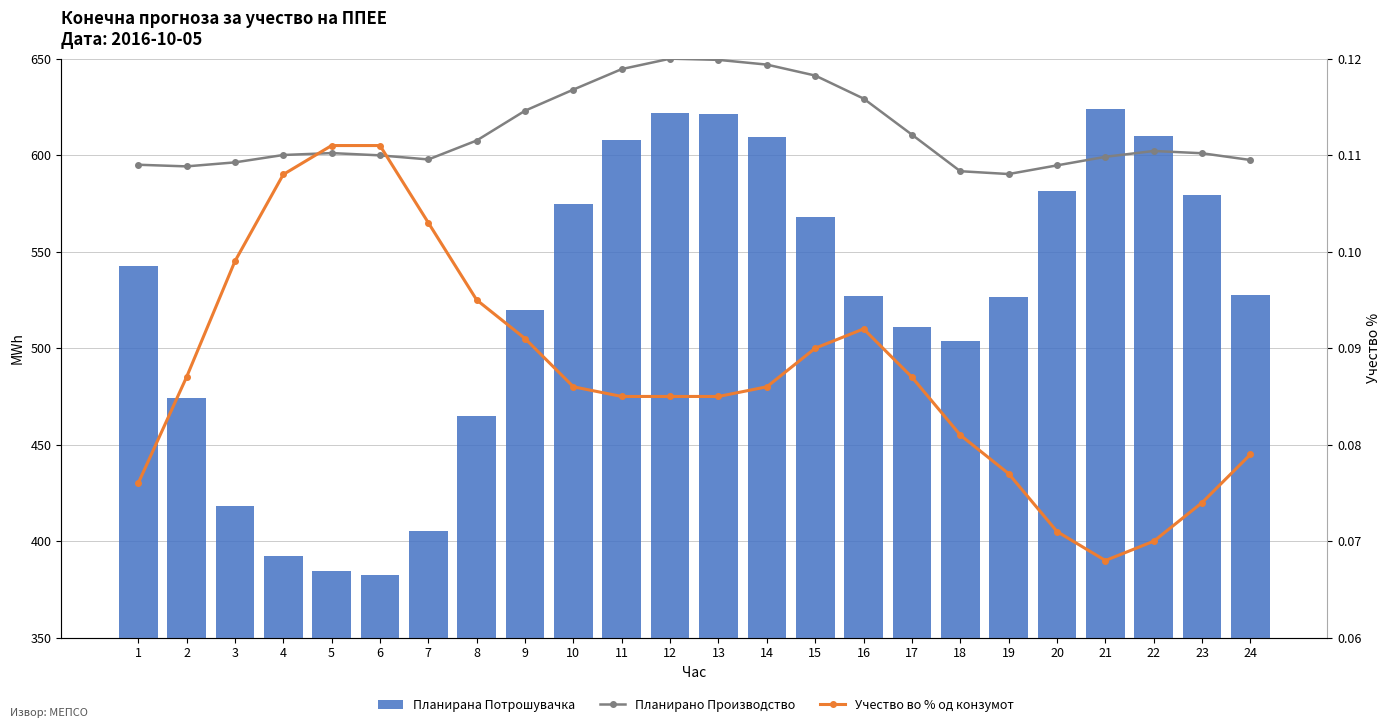

Reading left to right, list all the values displayed in this chart.

Планирана Потрошувачка: 1=542.7	2=474.2	3=418.5	4=392.2	5=384.8	6=382.6	7=405.5	8=464.6	9=519.8	10=574.5	11=608.0	12=622.1	13=621.1	14=609.5	15=567.8	16=527.2	17=511.2	18=503.8	19=526.6	20=581.5	21=623.7	22=610.2	23=579.2	24=527.7
Планирано Производство: 1=0.1	2=0.1	3=0.1	4=0.1	5=0.1	6=0.1	7=0.1	8=0.1	9=0.1	10=0.1	11=0.1	12=0.1	13=0.1	14=0.1	15=0.1	16=0.1	17=0.1	18=0.1	19=0.1	20=0.1	21=0.1	22=0.1	23=0.1	24=0.1
Учество во % од конзумот: 1=0.1	2=0.1	3=0.1	4=0.1	5=0.1	6=0.1	7=0.1	8=0.1	9=0.1	10=0.1	11=0.1	12=0.1	13=0.1	14=0.1	15=0.1	16=0.1	17=0.1	18=0.1	19=0.1	20=0.1	21=0.1	22=0.1	23=0.1	24=0.1